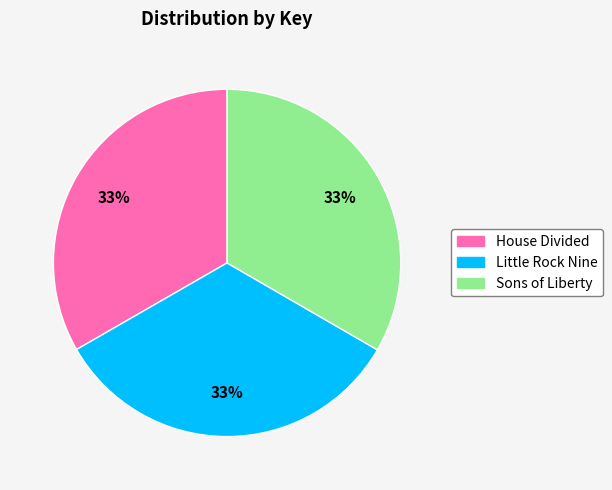

Do House Divided and Sons of Liberty together represent more than half of the pie?

Yes